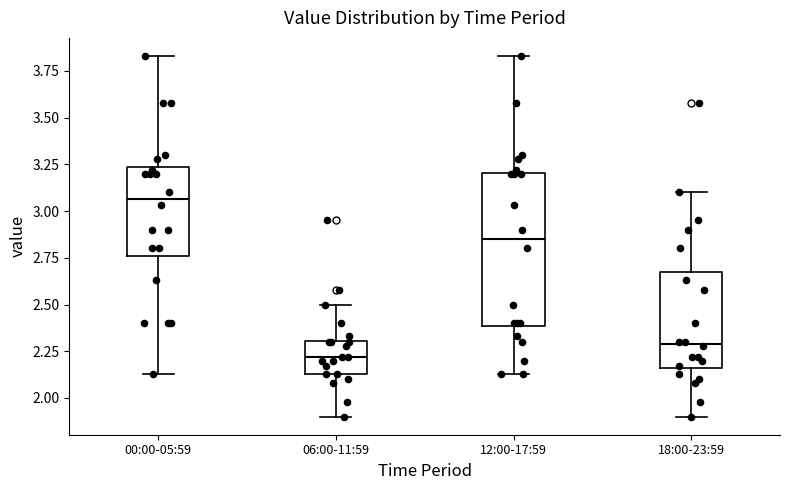

Where does the upper whisker of the box for 18:00-23:59 end on the y-axis? The values are not printed on the chart, so give them approximately, as read against the axis.

3.10